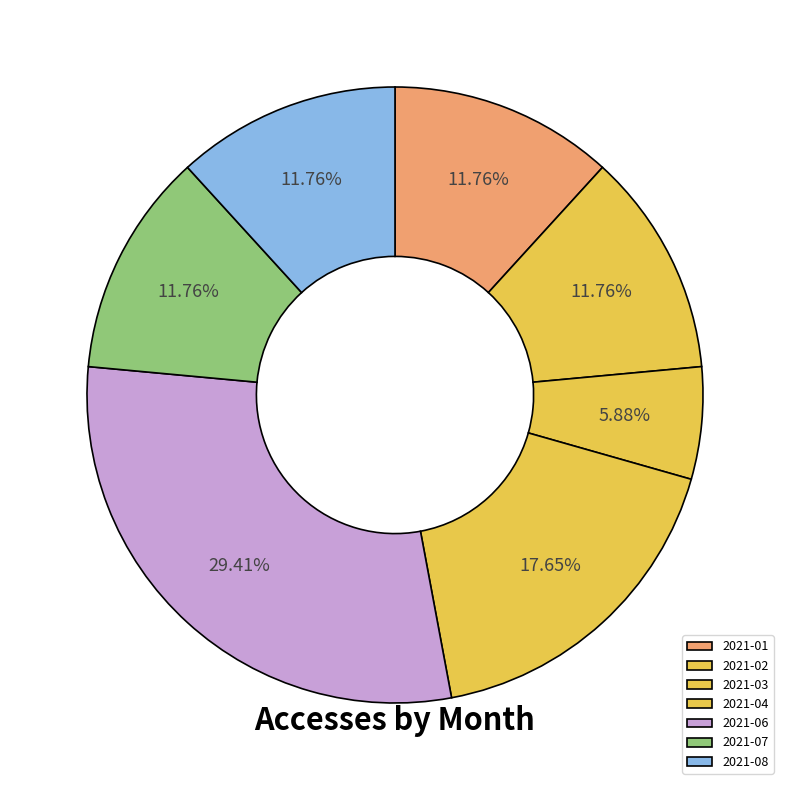

Which slice is the largest?

2021-06